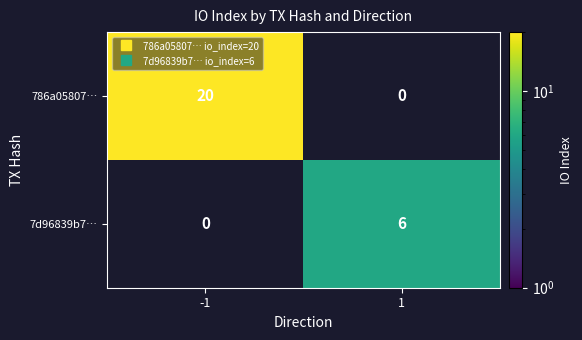

Reading left to right, transcribe all the data shown in this chart.

786a05807…: 20	0
7d96839b7…: 0	6